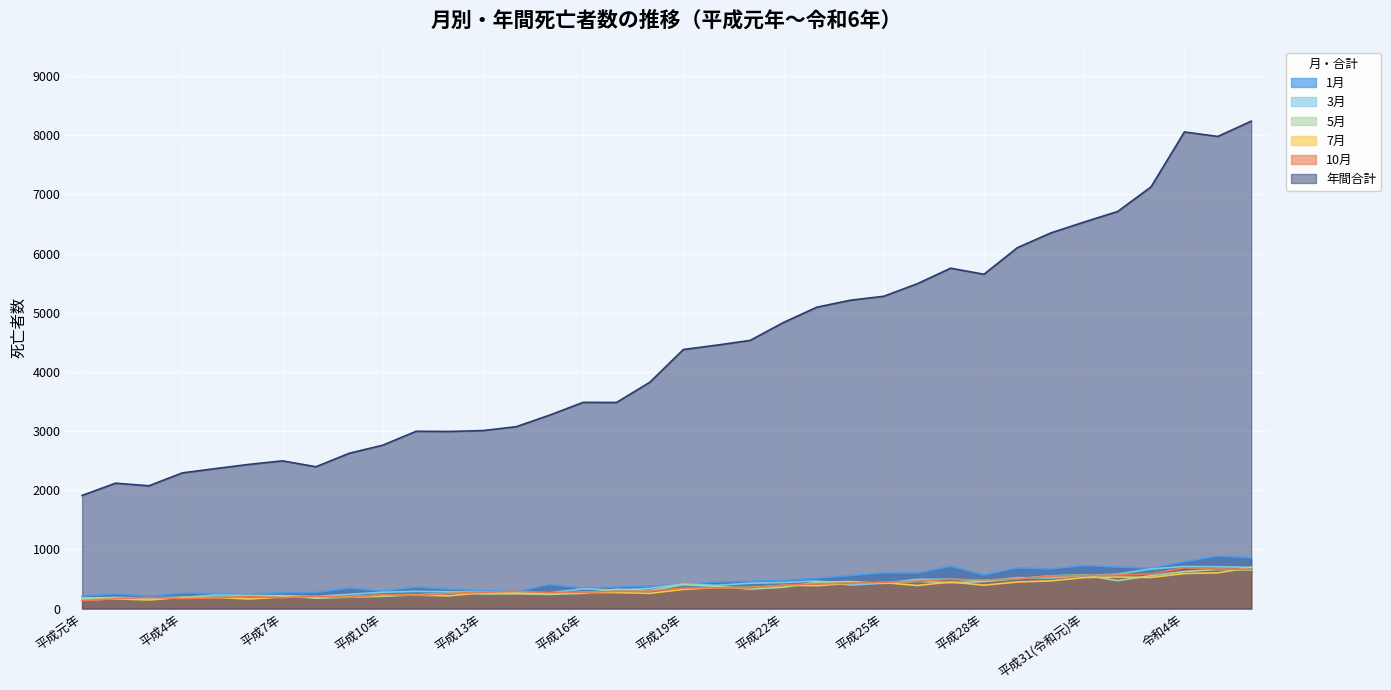

Which series has the largest total across all categories?

年間合計